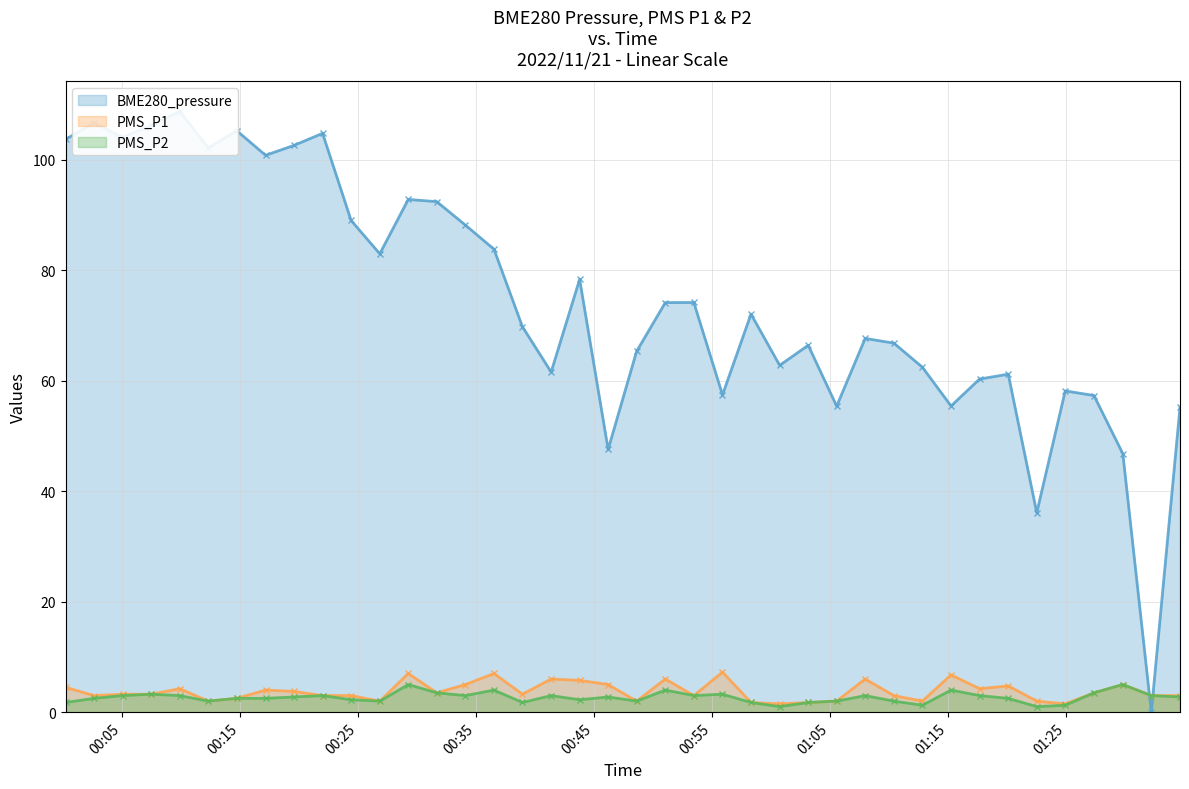

At which category does PMS_P2 reach its first local peak?

2022/11/21 00:07:27